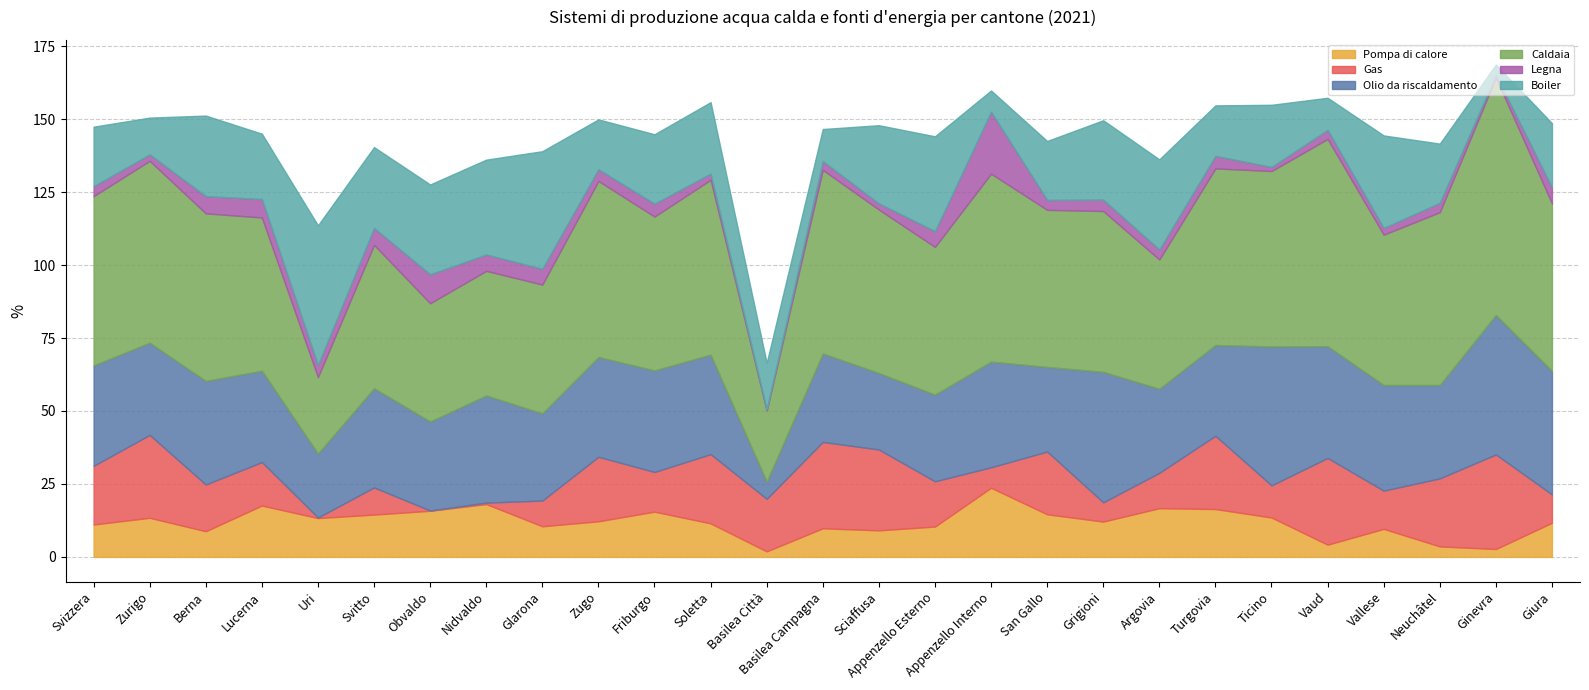

Reading left to right, list all the values displayed in this chart.

Pompa di calore: 11.1	13.4	8.8	17.6	13.3	14.5	15.8	18.1	10.5	12.2	15.5	11.5	1.9	9.8	9.1	10.4	23.7	14.6	12.1	16.7	16.4	13.5	4.2	9.6	3.6	2.7	11.7
Gas: 20.1	28.4	16.0	14.9	0.2	9.3	0.1	0.5	8.8	22.1	13.6	23.7	18.0	29.6	27.7	15.5	7.0	21.5	6.6	12.1	25.1	11.0	29.7	13.1	23.3	32.4	9.7
Olio da riscaldamento: 34.4	31.6	35.5	31.3	21.9	34.0	30.5	36.7	29.9	34.2	34.8	34.1	5.9	30.3	26.2	29.7	36.2	29.0	44.7	28.8	31.1	47.6	38.3	36.2	32.0	47.8	42.3
Caldaia: 58.0	62.3	57.4	52.5	26.2	49.1	40.5	42.7	44.1	60.3	52.7	59.9	24.3	62.9	56.0	50.6	64.4	53.8	55.1	44.3	60.5	60.1	71.0	51.5	59.2	81.3	57.4
Legna: 3.4	2.2	5.9	6.3	4.1	5.8	9.9	5.6	5.4	4.0	4.4	2.1	0.4	3.0	2.1	5.4	21.2	3.4	3.9	3.4	4.3	1.4	3.1	2.3	3.2	1.0	5.5
Boiler: 20.4	12.6	27.6	22.4	47.9	27.7	30.8	32.5	40.3	17.1	23.8	24.5	16.0	11.0	26.8	32.5	7.3	20.2	27.2	30.9	17.3	21.3	11.0	31.7	20.3	3.5	22.0